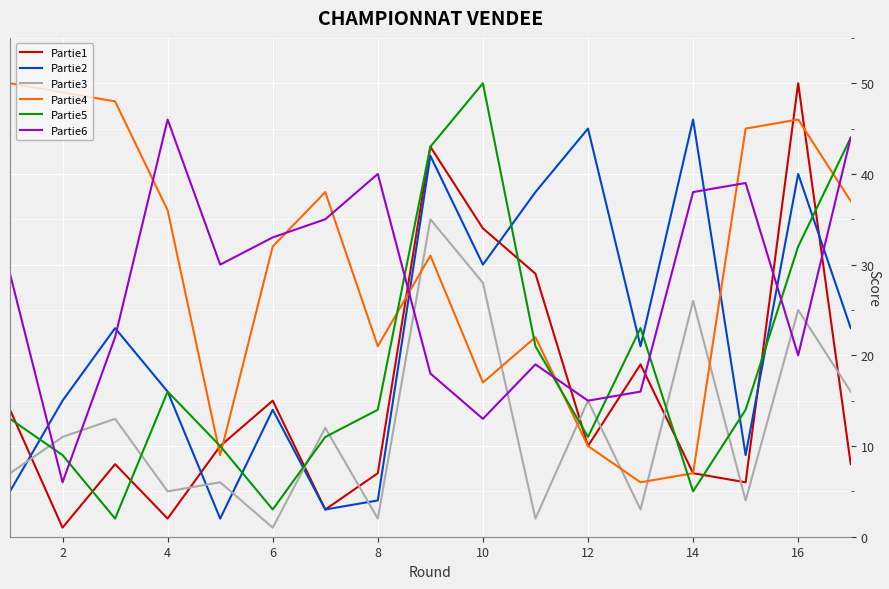

What is the greatest value displayed?

50